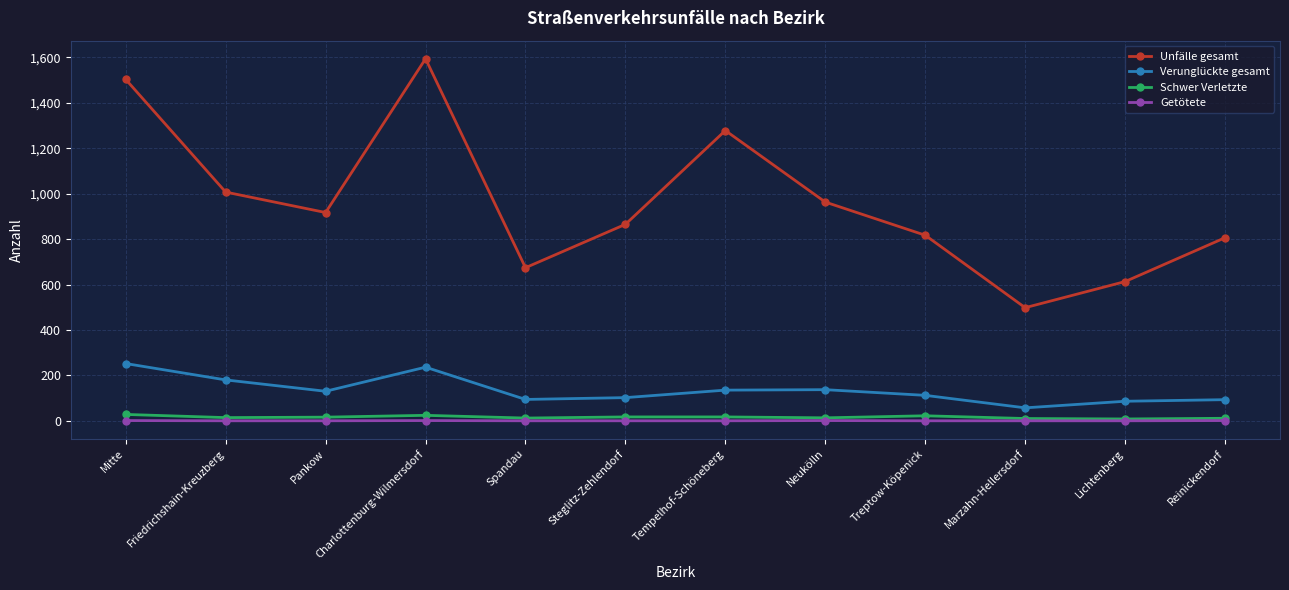

At which label is Unfälle gesamt closest to 1046?

Friedrichshain-Kreuzberg